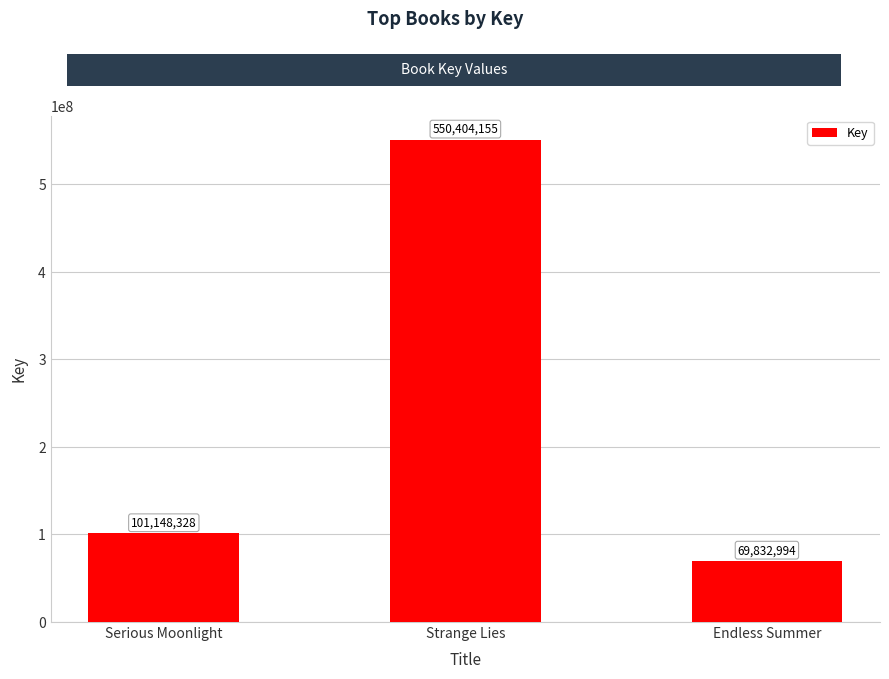

Reading left to right, what are all the values shown in this chart?

101148328	550404155	69832994